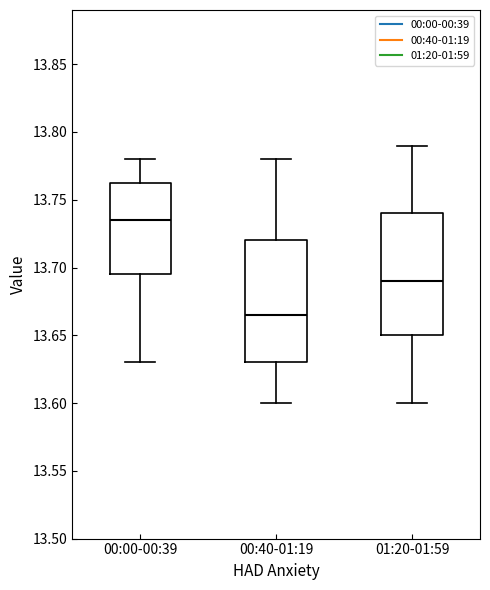

Which box has the lowest median line?

00:40-01:19